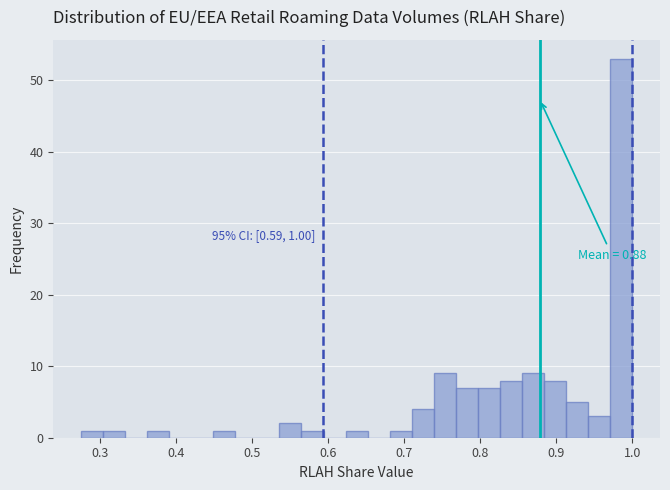

Around what value on the x-axis is the tallest bar? Give the approximate position of its centre, as read against the axis.

0.99